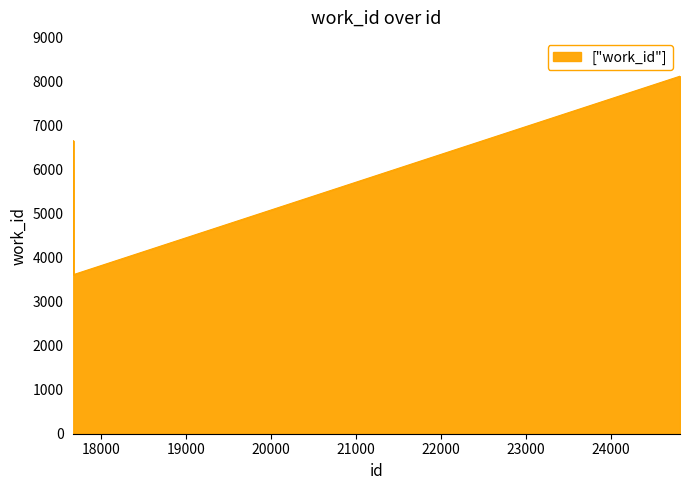

What is the minimum value shown in the chart?

3617